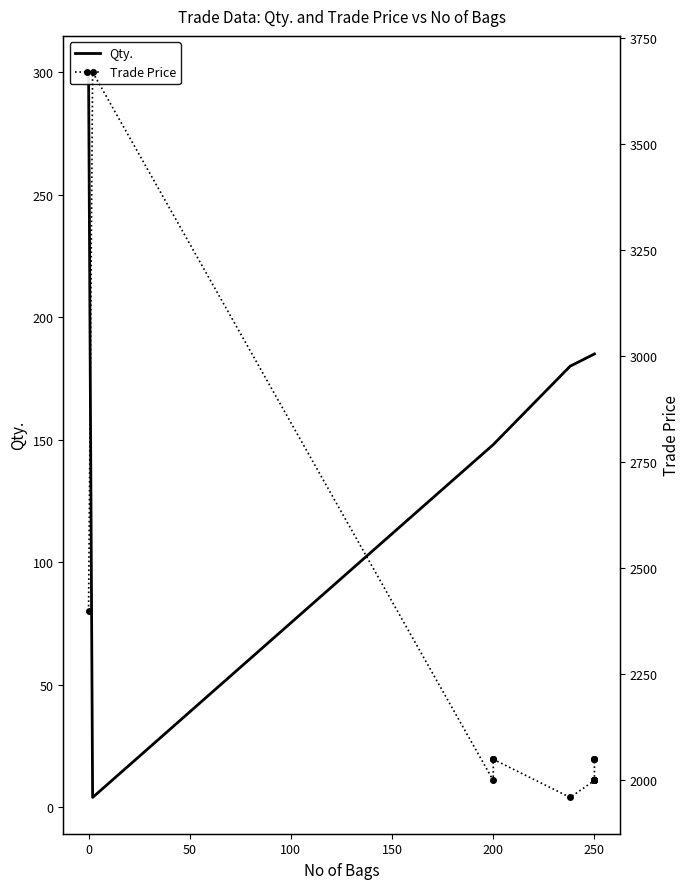

Reading left to right, what are all the values shown in this chart?

Qty.: 300.0	4.0	148.0	148.0	148.0	148.0	180.0	185.0	185.0	185.0	185.0	185.0	185.0	185.0	185.0	185.0
Trade Price: 2400.0	3670.0	2000.0	2050.0	2050.0	2050.0	1960.0	2000.0	2000.0	2000.0	2000.0	2000.0	2000.0	2050.0	2050.0	2050.0